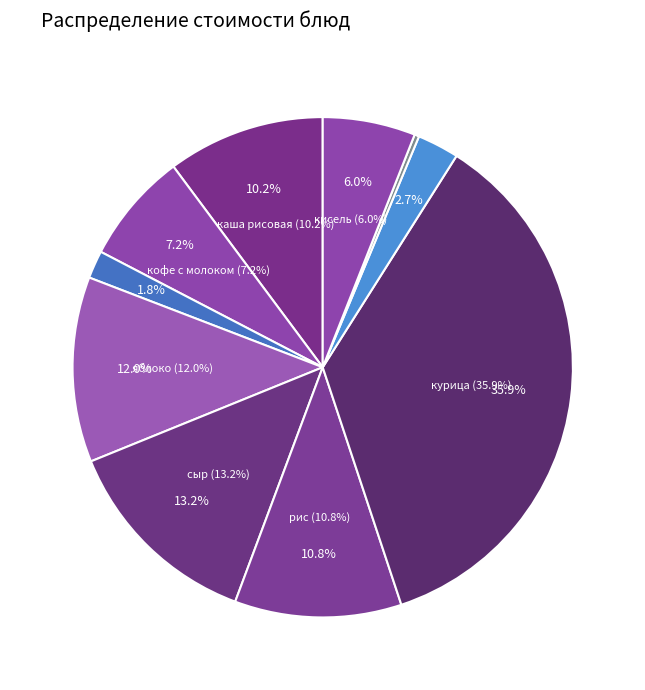

Count the number of slices in the pie.

10